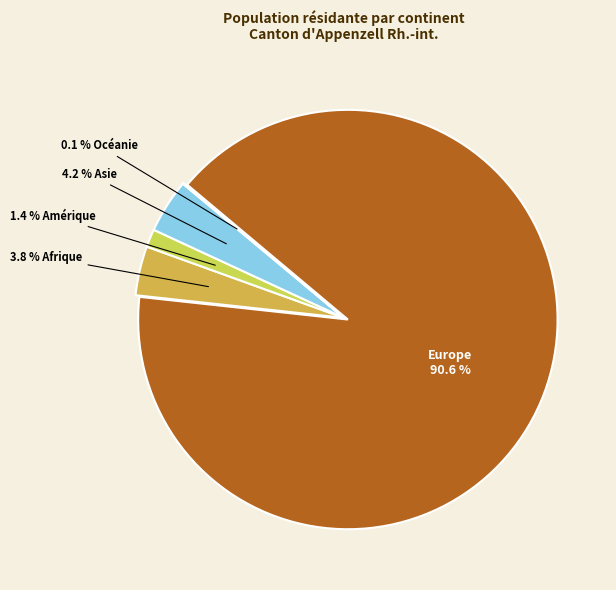

Rank the categories by value from lowest to highest.

Océanie, Amérique, Afrique, Asie, Europe